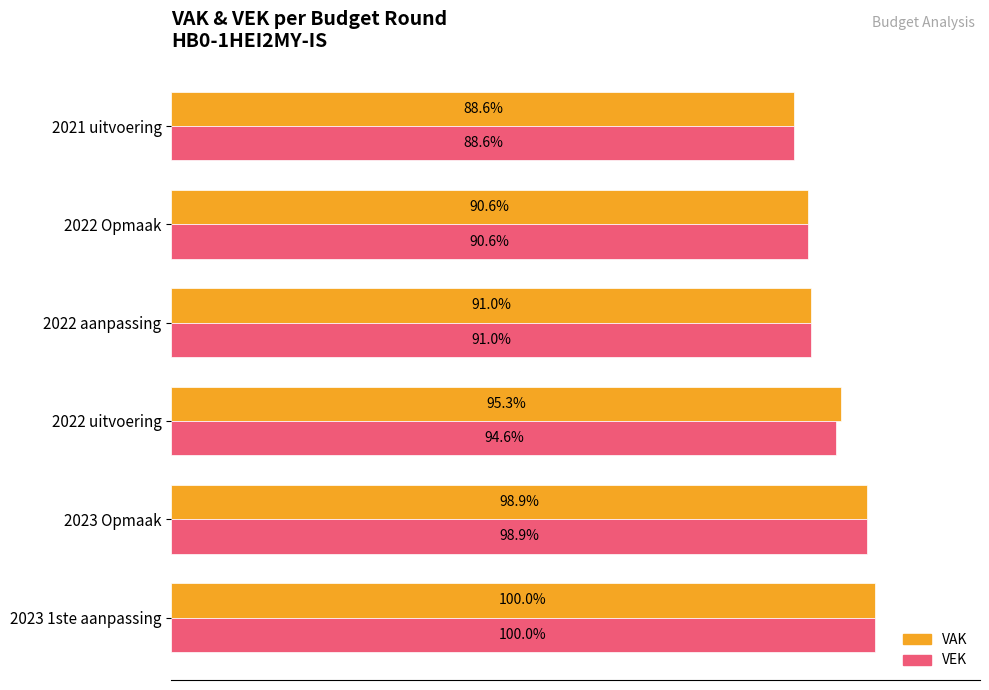

At which category does the chart reach its minimum across all series?

2021 uitvoering